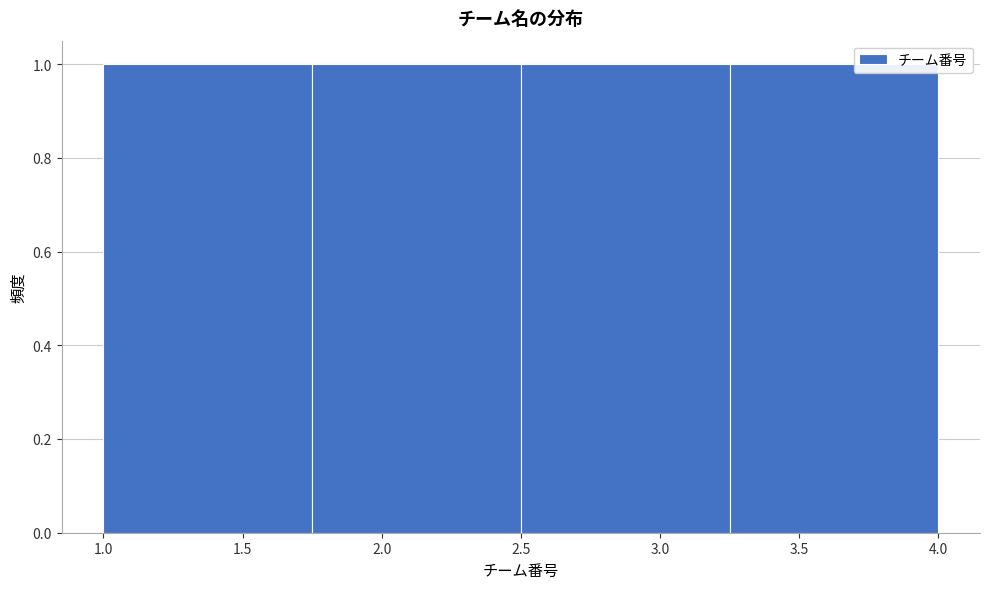

Reading left to right, list every bar in this chart as the range it spans on the x-axis followed by its height. The values are not printed on the chart, so give them approximately, as read against the axis.

1.00 to 1.75: 1
1.75 to 2.50: 1
2.50 to 3.25: 1
3.25 to 4.00: 1